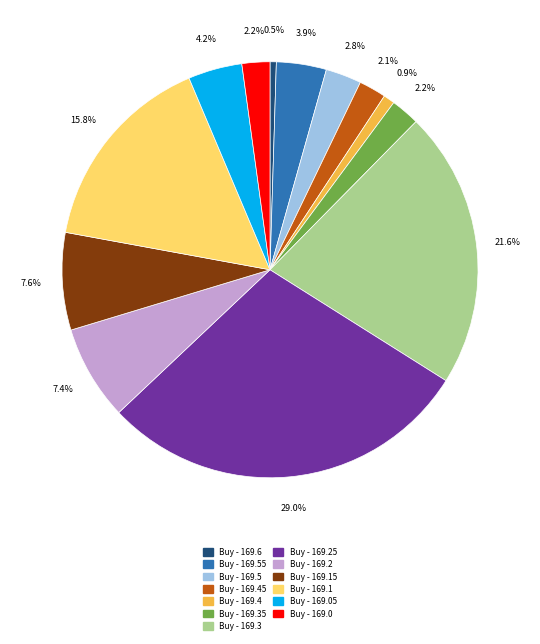

Does Buy - 169.55 represent more than half of the total?

No